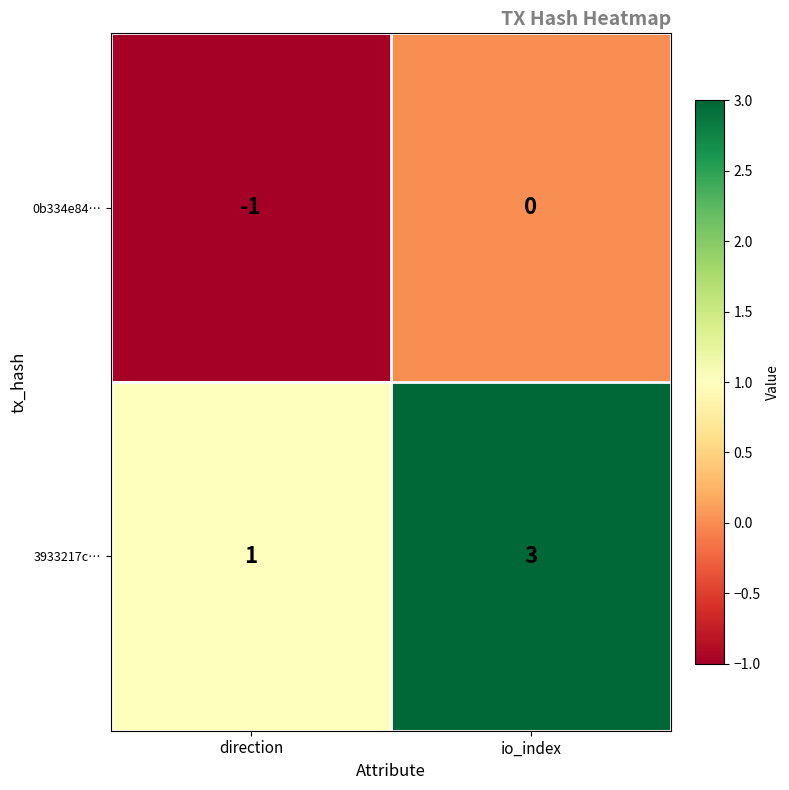

At which label does 3933217c… reach its peak?

io_index